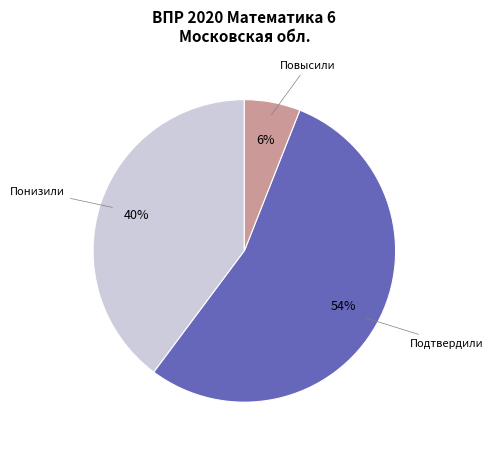

What percentage is the Подтвердили slice, to the nearest percent?

54%